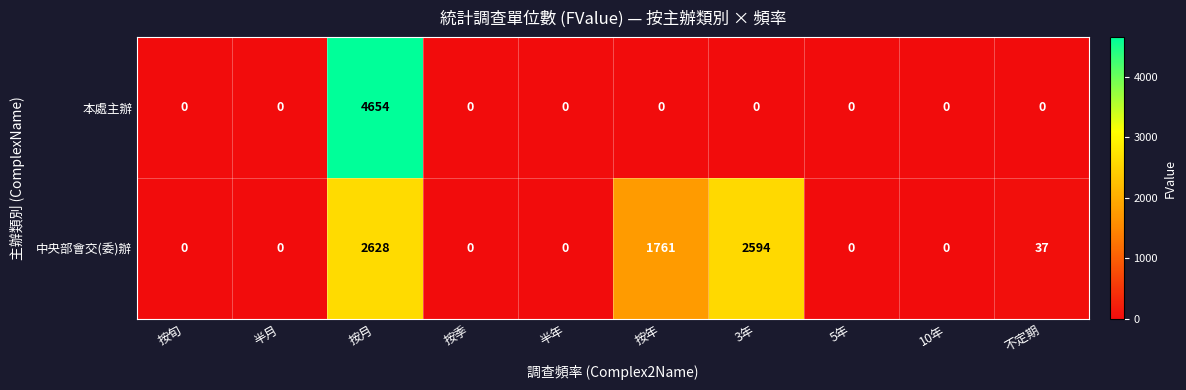

Which series changed the most between 按月 and 不定期?

本處主辦